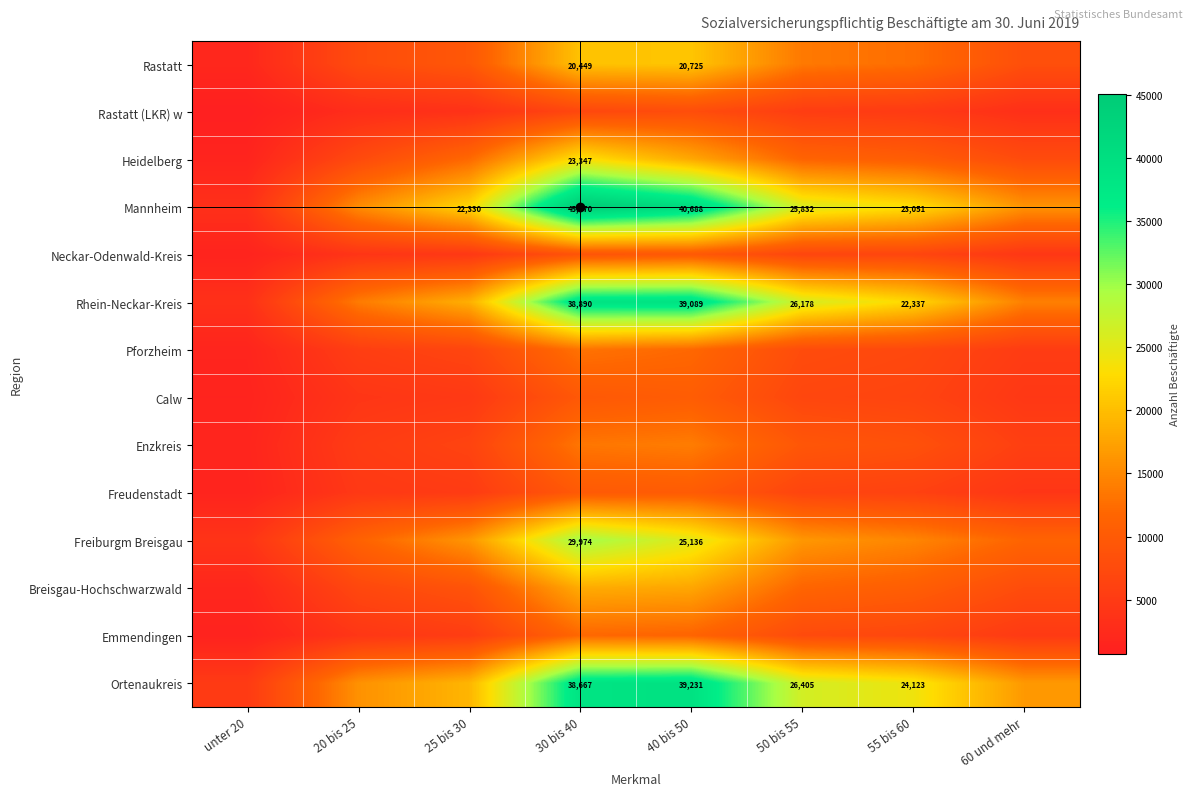

True or false: Mannheim has a value of 23051 at 55 bis 60.

True